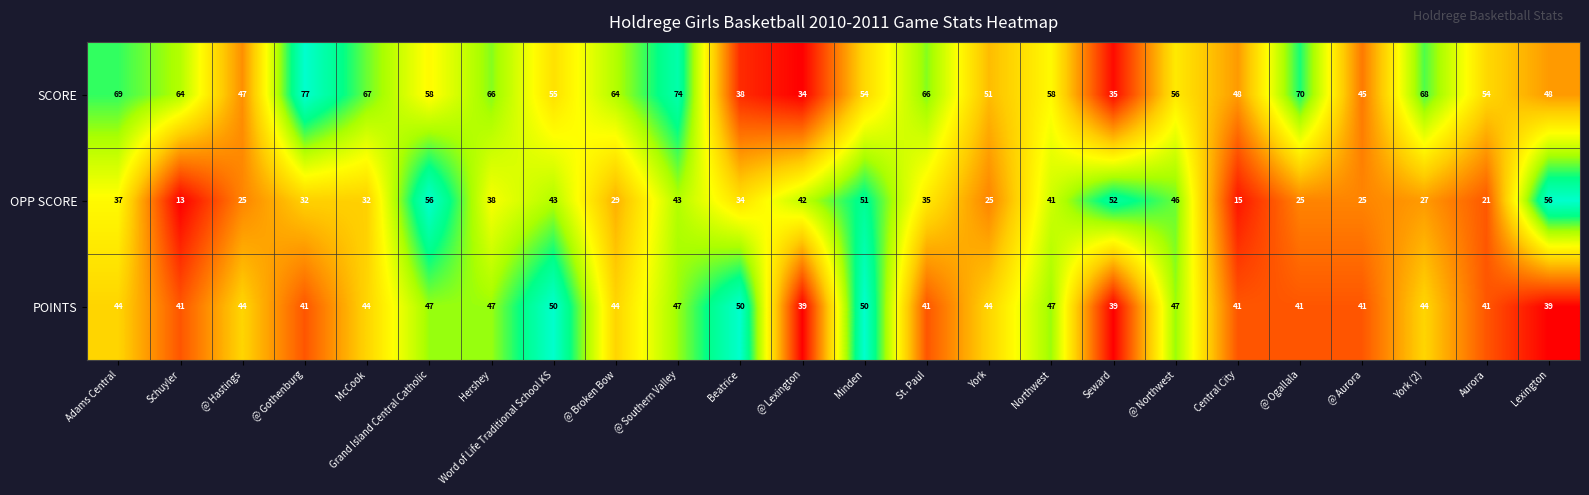

Which category has the lowest value across all series?

Schuyler